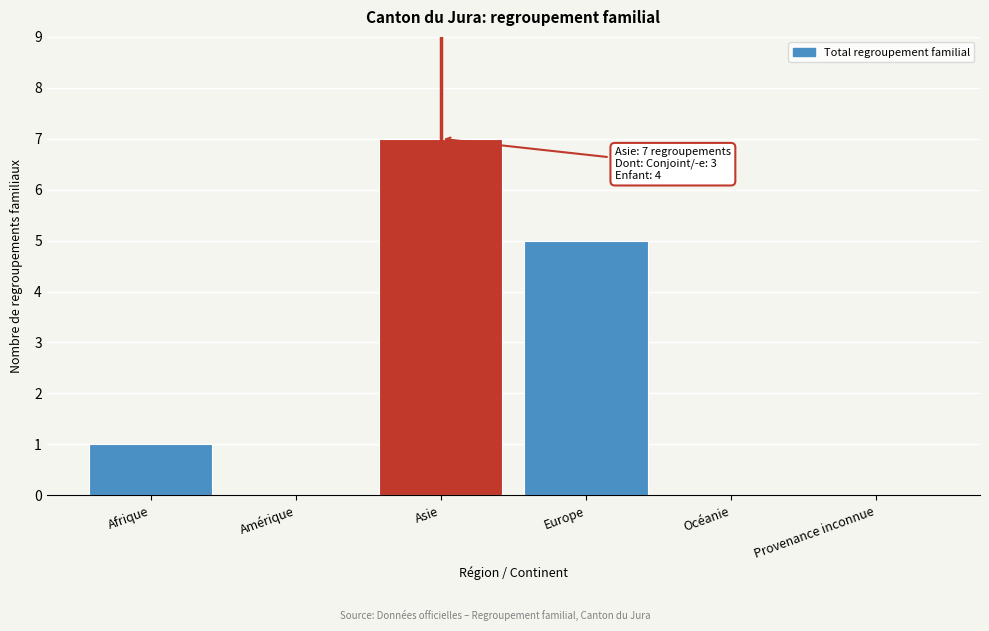

Reading left to right, list all the values displayed in this chart.

Afrique=1	Amérique=0	Asie=7	Europe=5	Océanie=0	Provenance inconnue=0